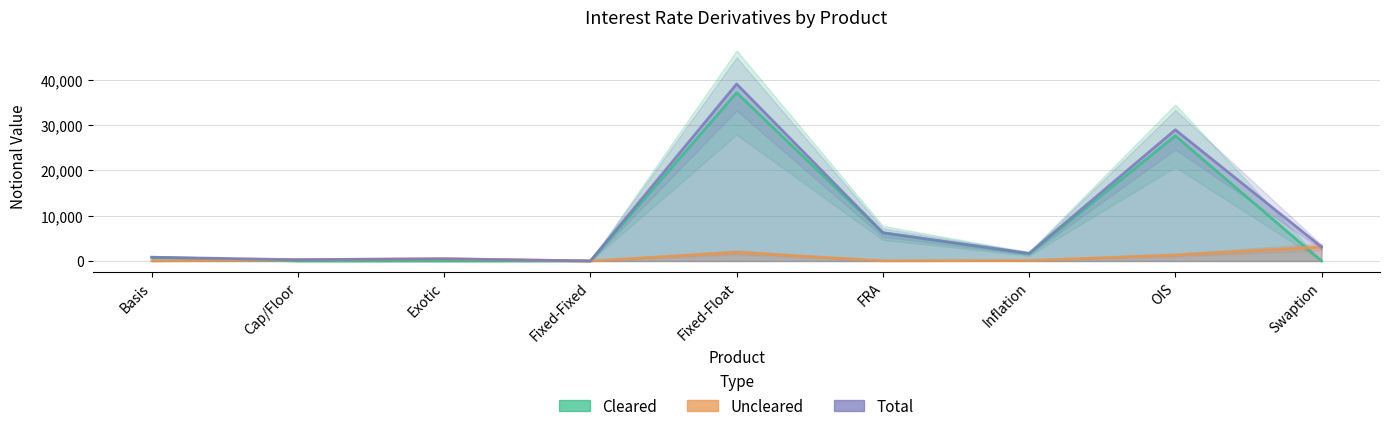

What is the minimum value for Total?

9